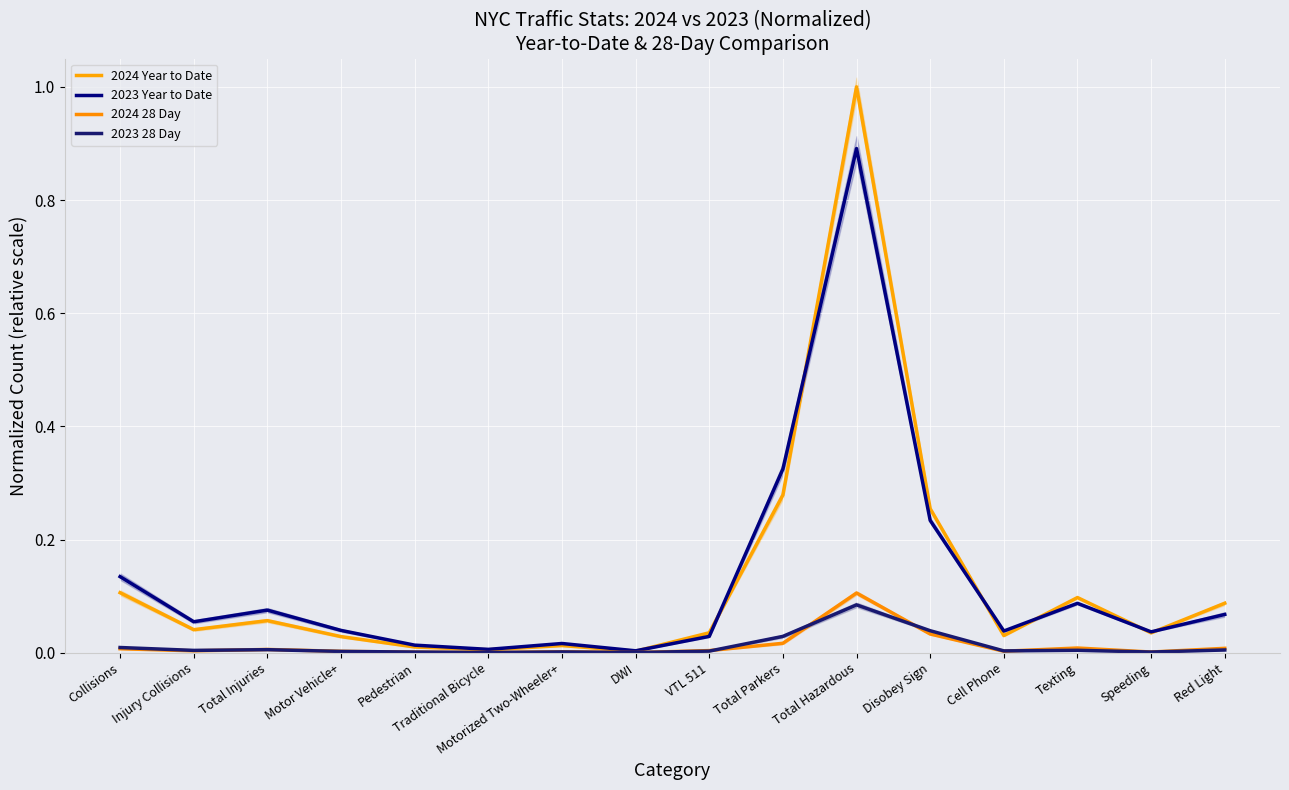

At which category does 2023 28 Day reach its first local valley?

Injury Collisions